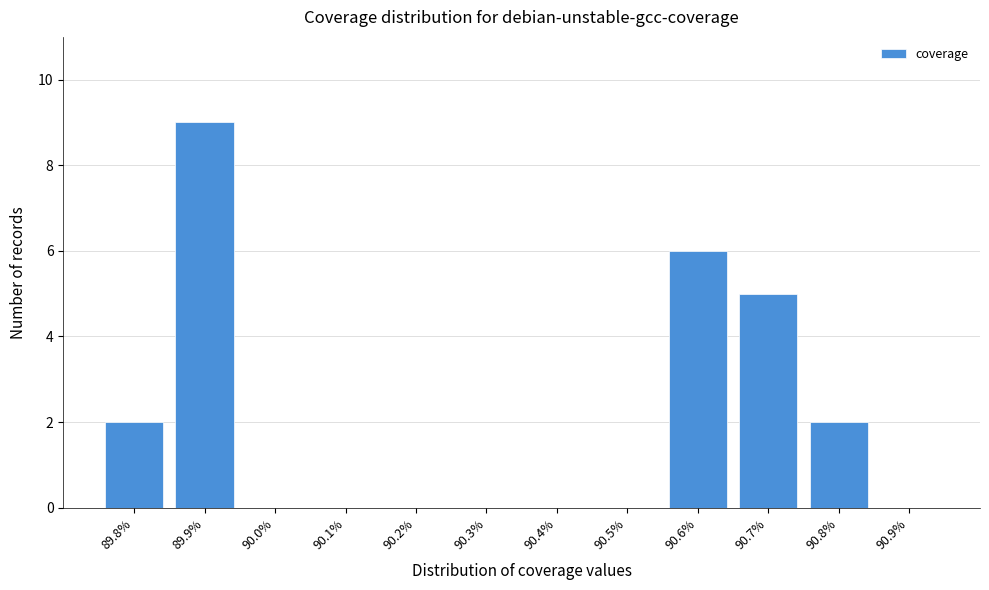

Reading right to left, what are all the values shown in this chart?

90.9%=0	90.8%=2	90.7%=5	90.6%=6	90.5%=0	90.4%=0	90.3%=0	90.2%=0	90.1%=0	90.0%=0	89.9%=9	89.8%=2